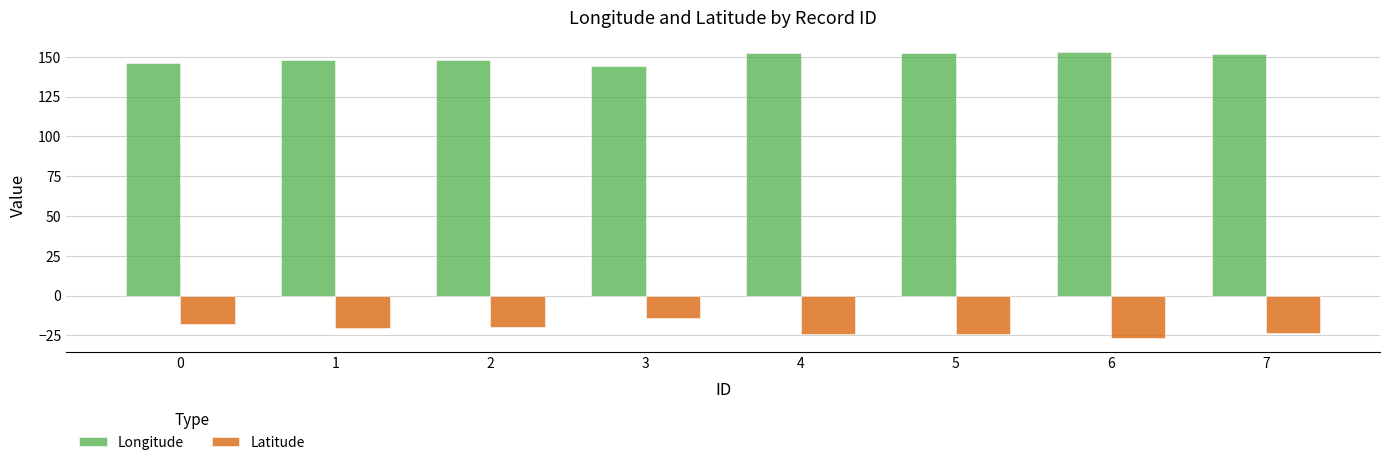

How many values in the Longitude series are below 151?

4